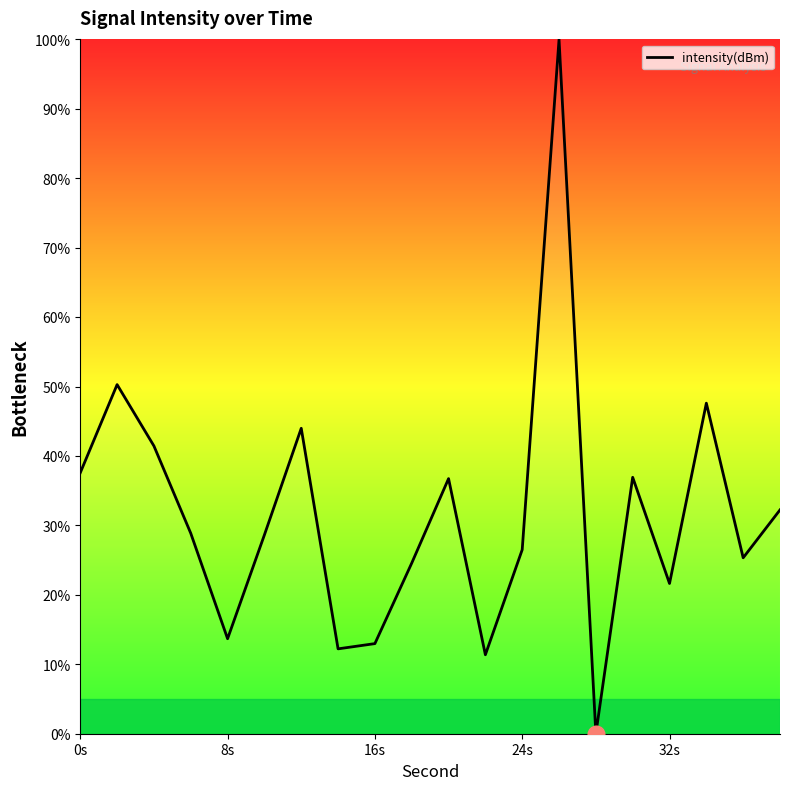

What is the maximum value shown in the chart?

100.0